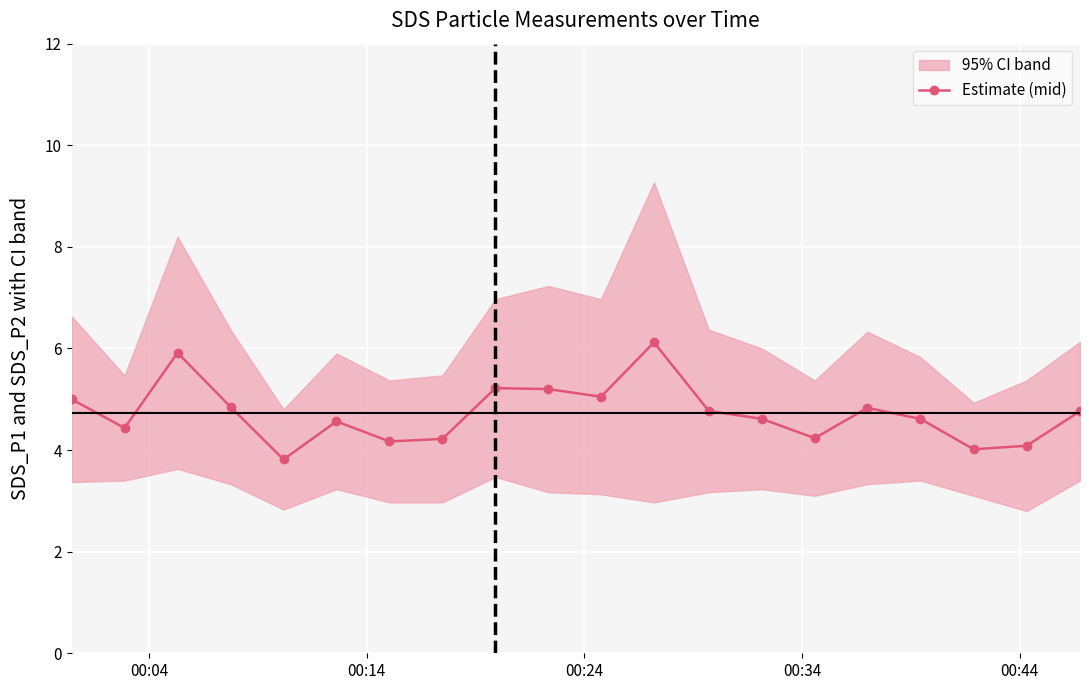

What is the maximum value for Estimate (mid)?

6.1